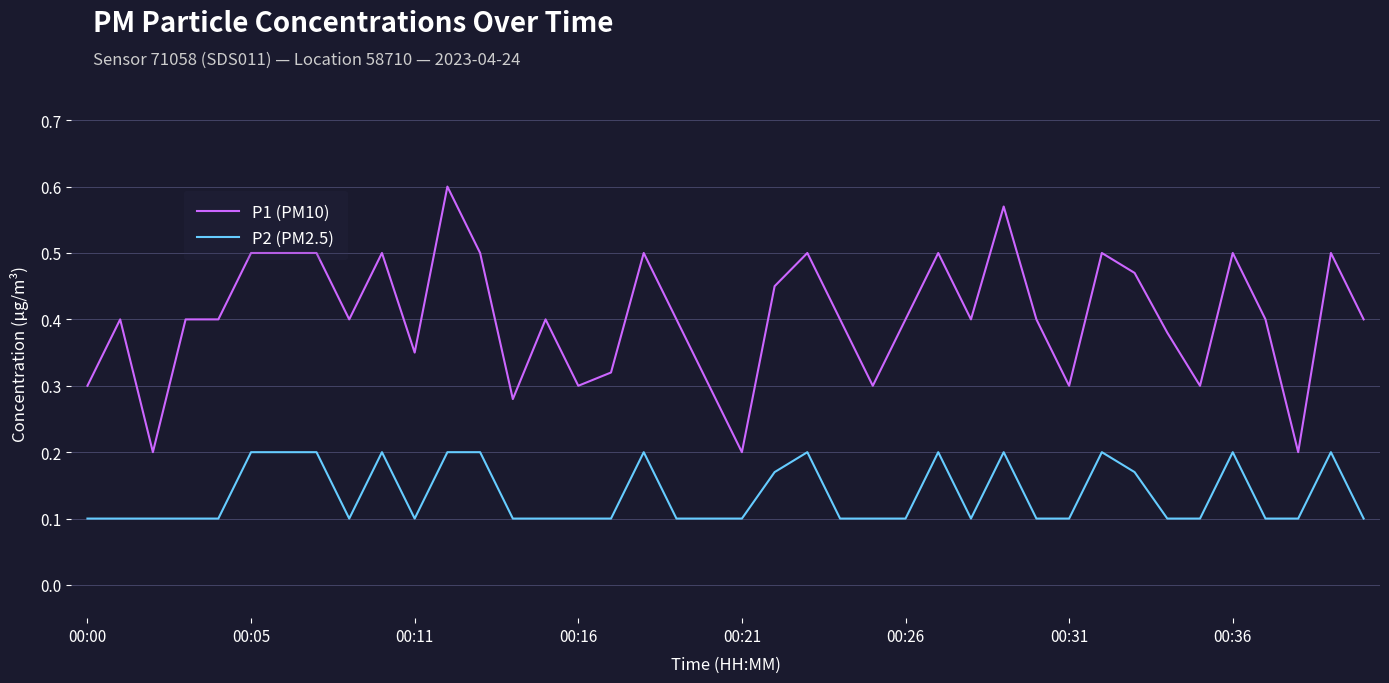

True or false: P1 (PM10) and P2 (PM2.5) cross at least once.

False